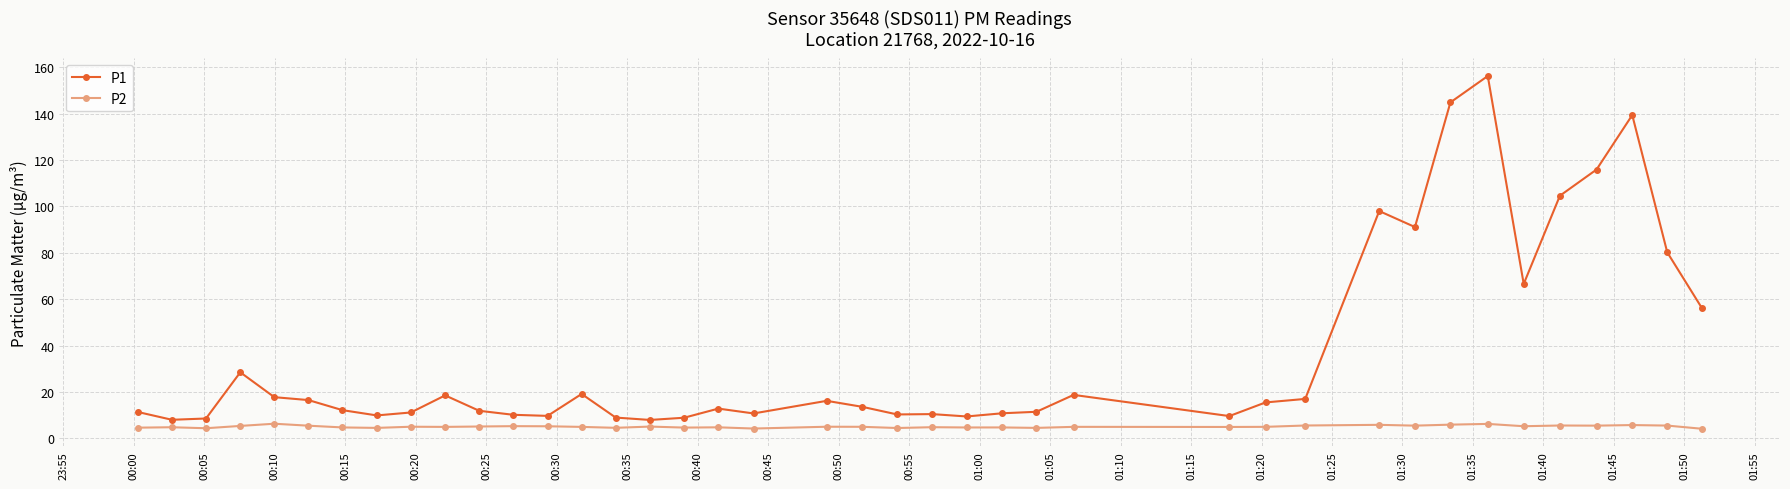

What is the average value of the P1 series?

36.0